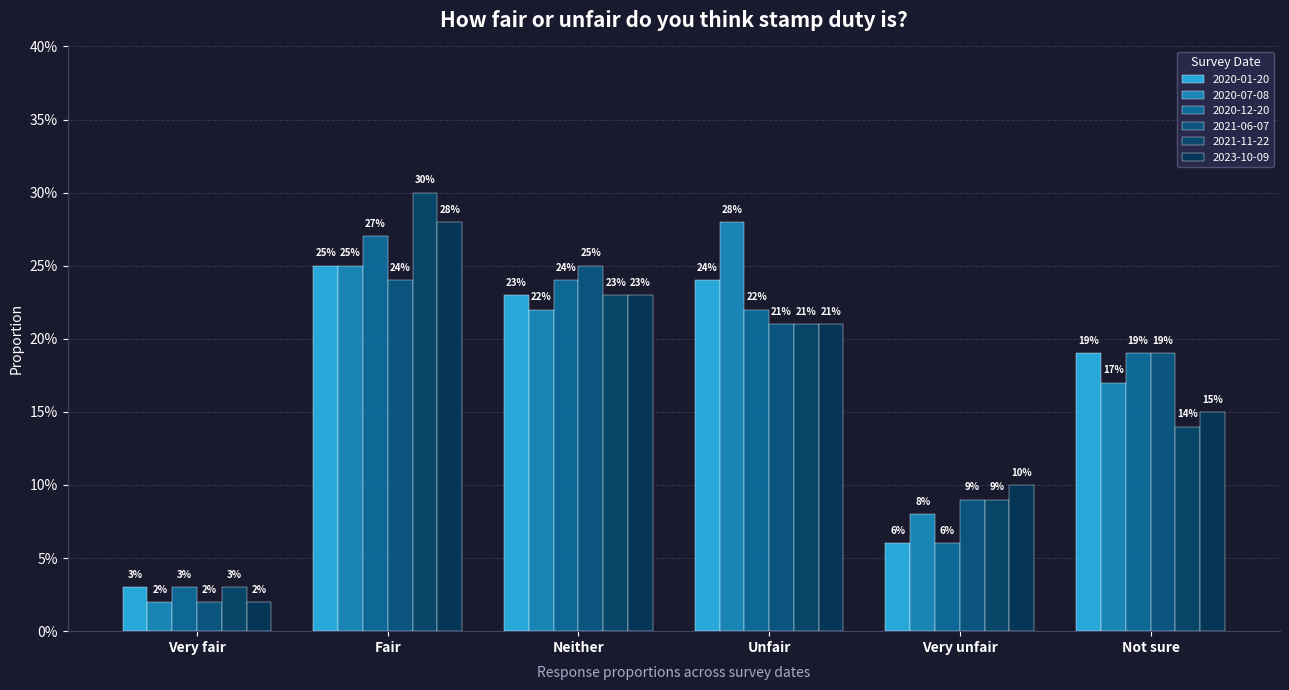

Reading right to left, what are all the values shown in this chart?

2020-01-20: 0.2	0.1	0.2	0.2	0.2	0.0
2020-07-08: 0.2	0.1	0.3	0.2	0.2	0.0
2020-12-20: 0.2	0.1	0.2	0.2	0.3	0.0
2021-06-07: 0.2	0.1	0.2	0.2	0.2	0.0
2021-11-22: 0.1	0.1	0.2	0.2	0.3	0.0
2023-10-09: 0.1	0.1	0.2	0.2	0.3	0.0